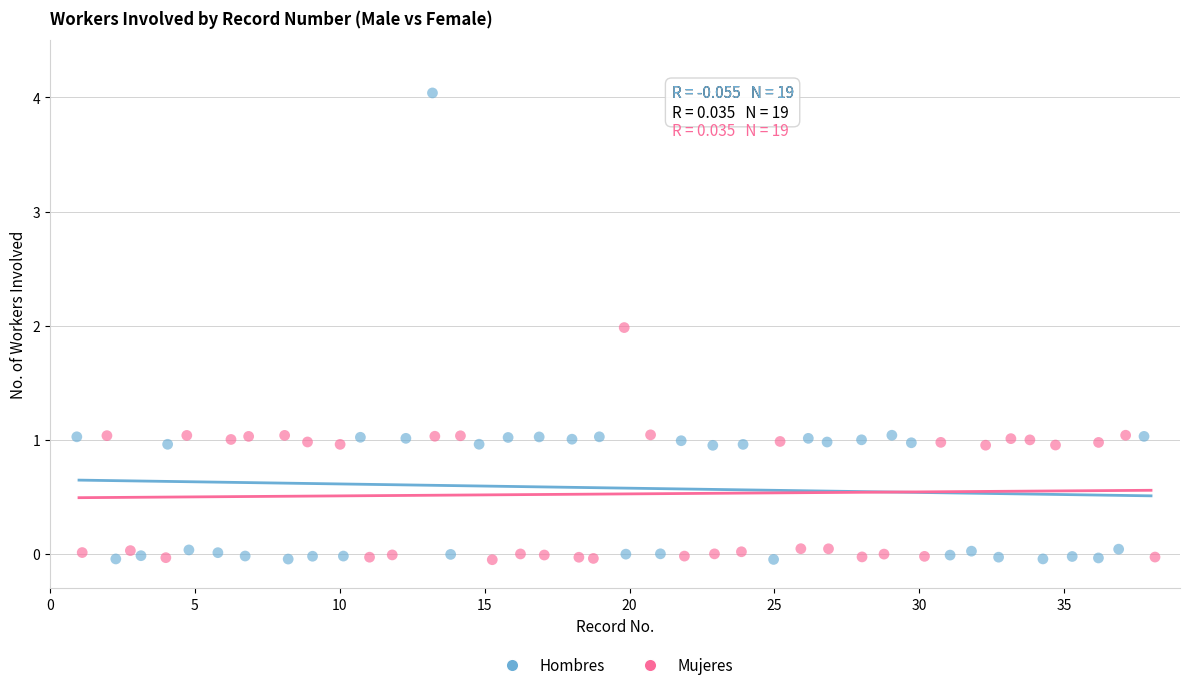

Which series has the widest spread of Y values?

Hombres